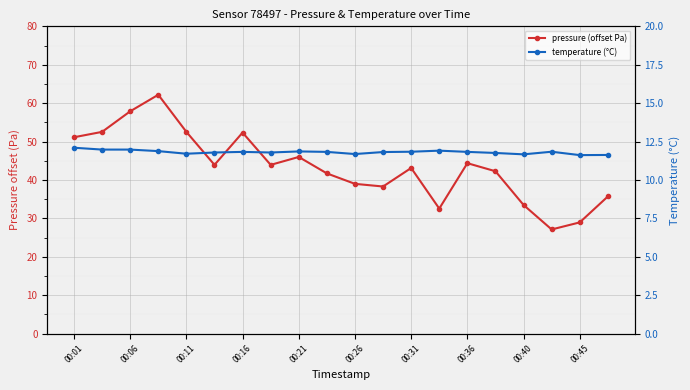

How many interior local valleys does the temperature (°C) series have?

5